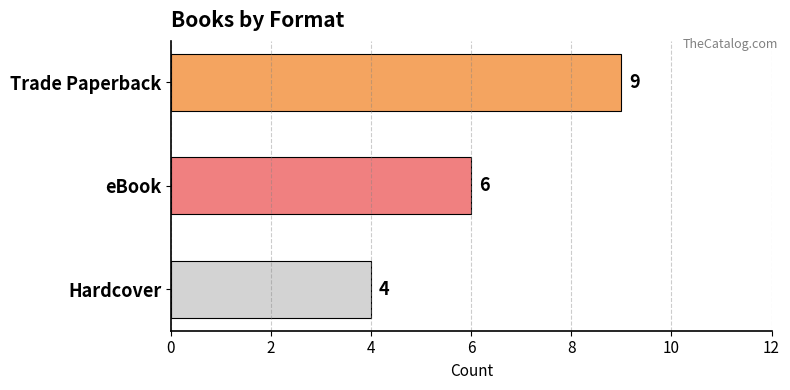

Reading bottom to top, transcribe all the data shown in this chart.

Hardcover=4	eBook=6	Trade Paperback=9